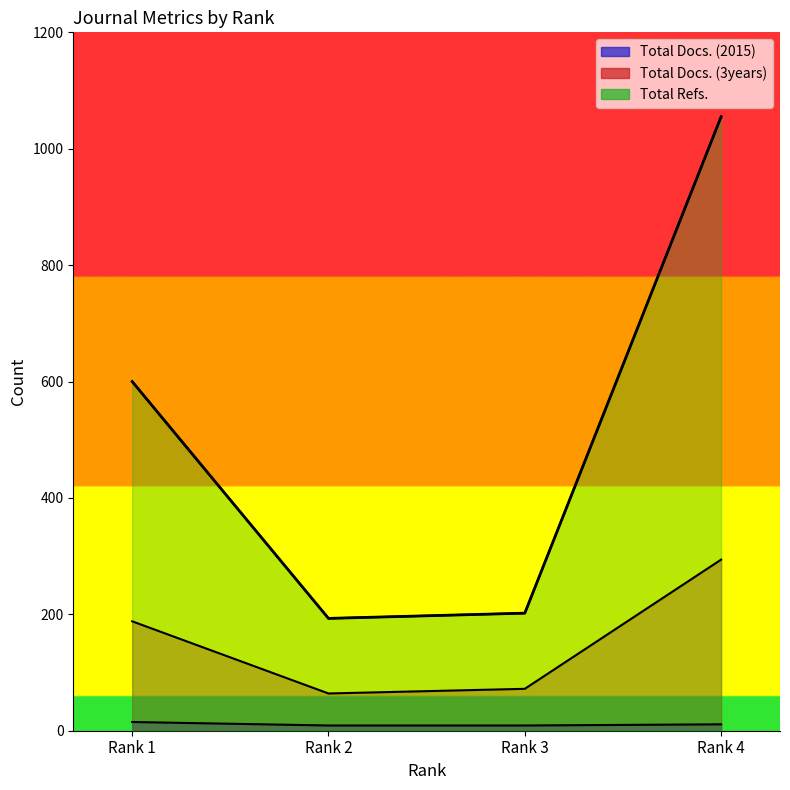

Is it true that Total Docs. (3years) equals 72 at Rank 3?

True